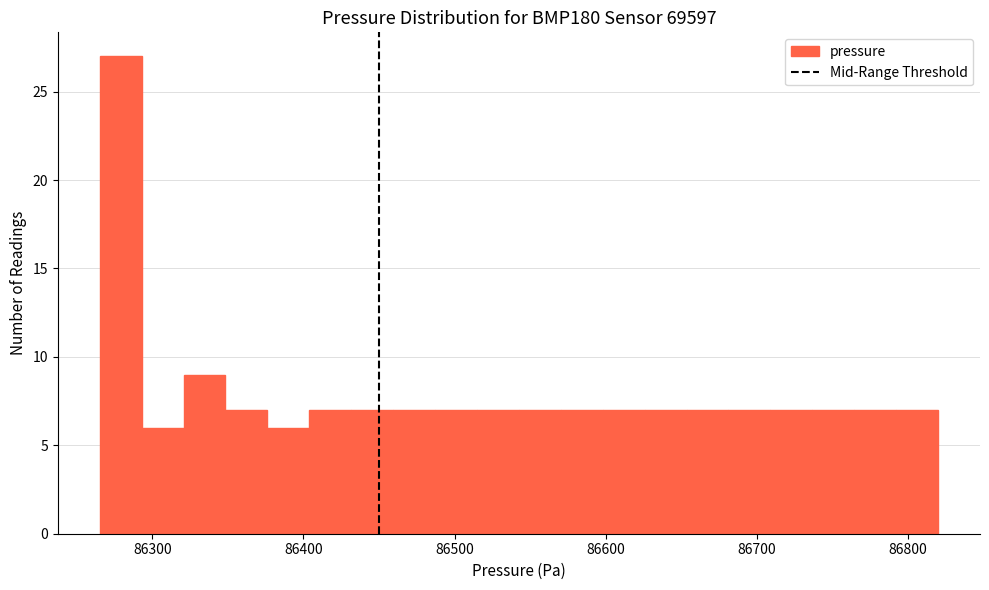

Read against the x-axis, roughly where is the centre of the tallest bar?

86280